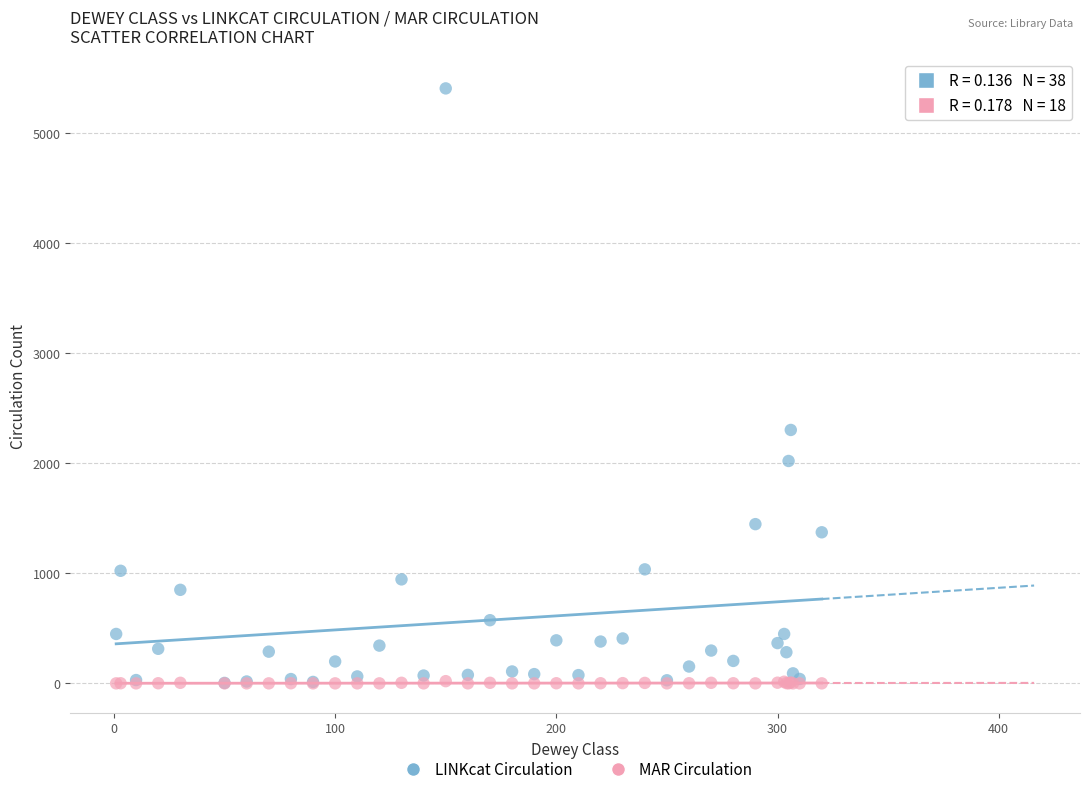

What are all the series names shown in the legend?

LINKcat Circulation, MAR Circulation